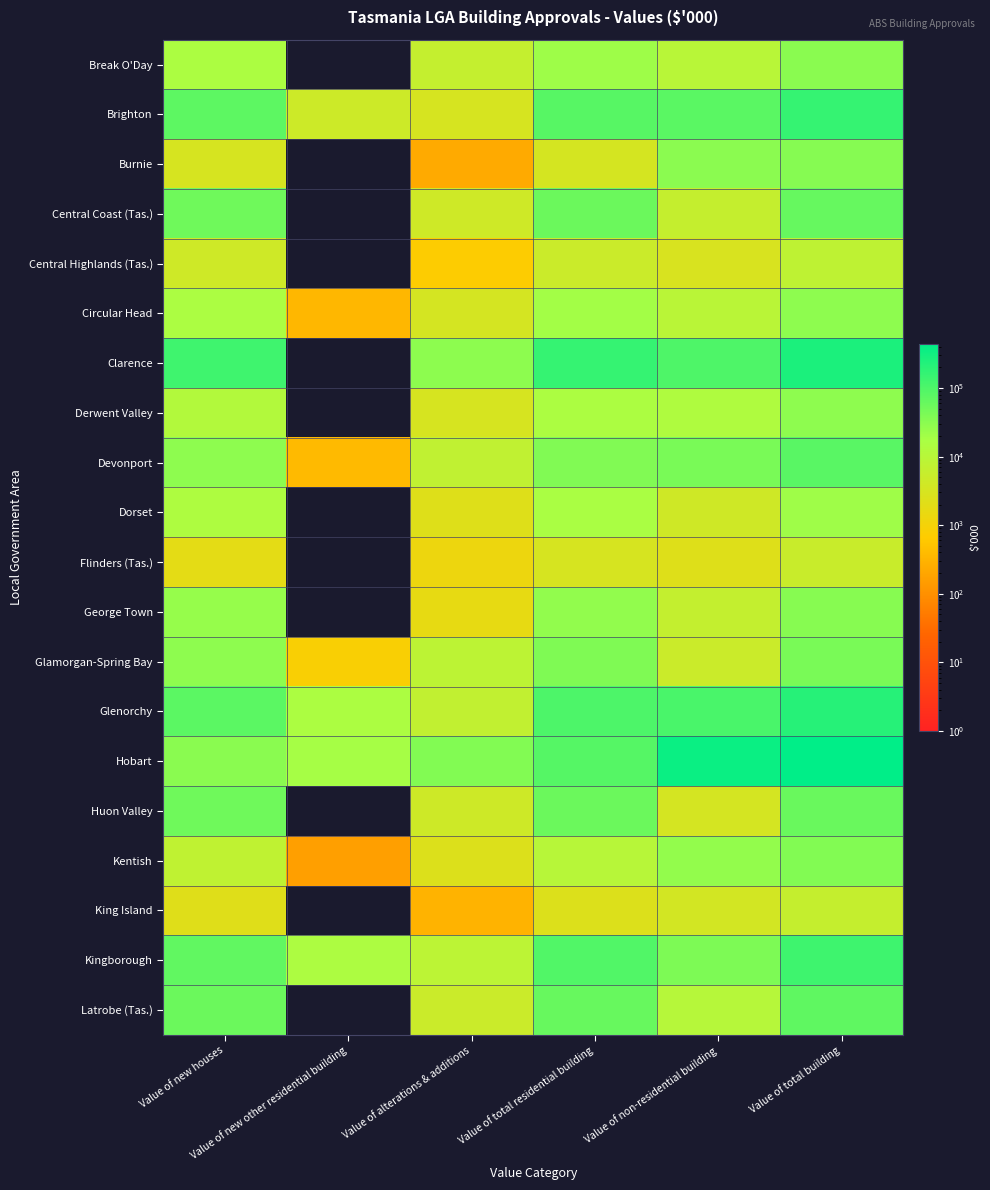

Rank the series by their maximum value, from lowest to highest.

Flinders (Tas.), King Island, Central Highlands (Tas.), Dorset, Circular Head, Derwent Valley, Break O'Day, George Town, Burnie, Kentish, Glamorgan-Spring Bay, Huon Valley, Central Coast (Tas.), Latrobe (Tas.), Devonport, Kingborough, Brighton, Glenorchy, Clarence, Hobart